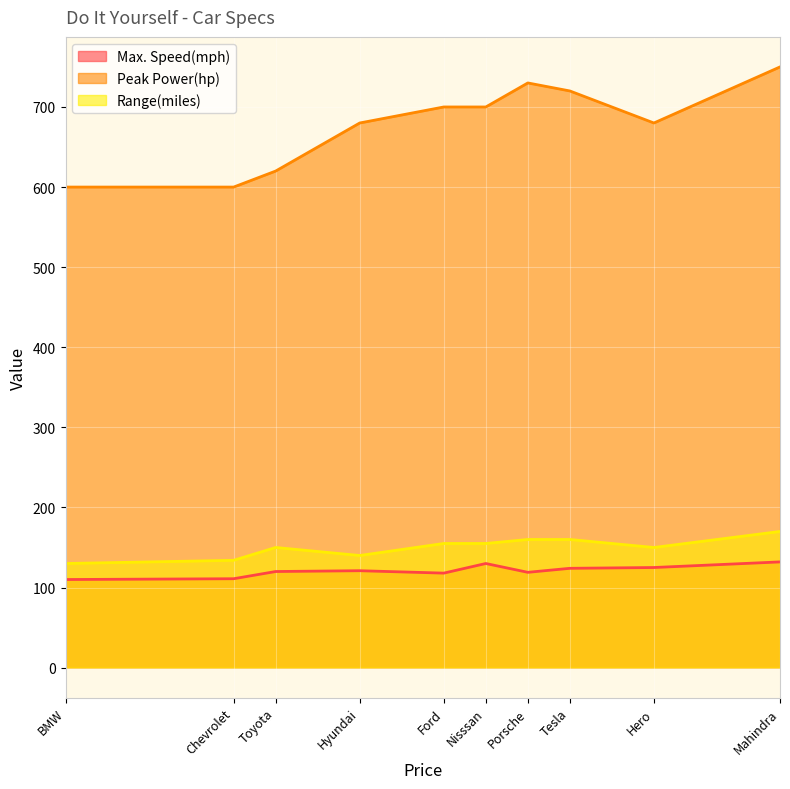

The Peak Power(hp) series shows 600 at 10000. True or false?

True